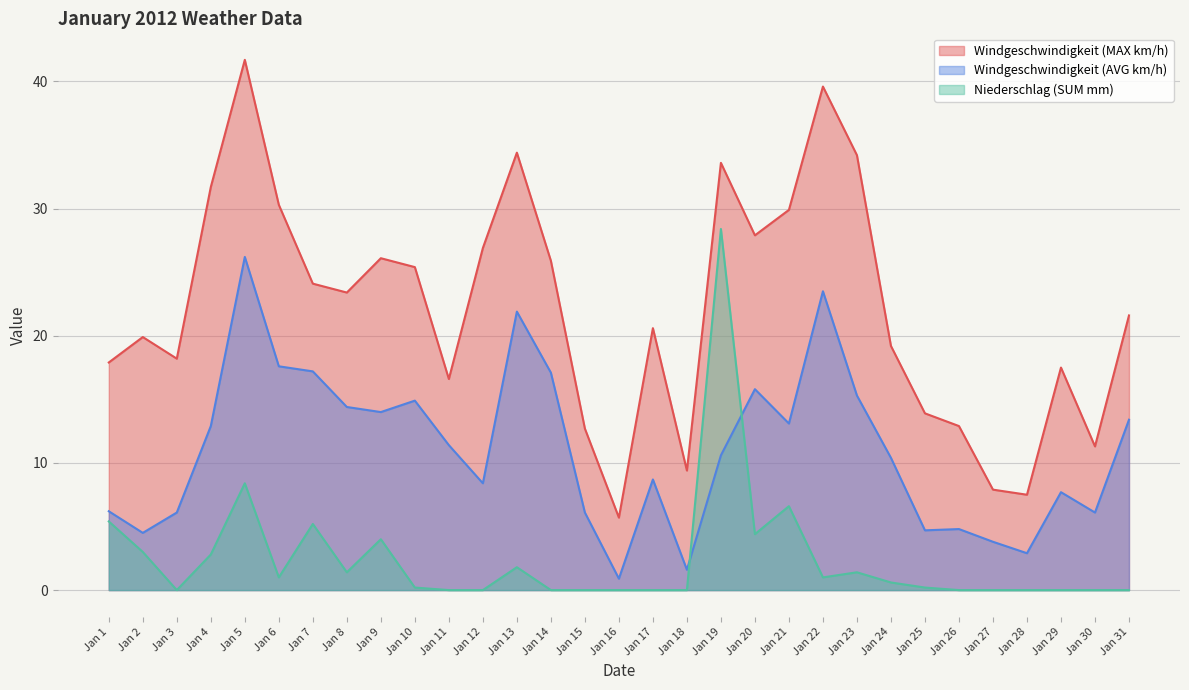

At which category does the chart reach its minimum across all series?

Jan 3